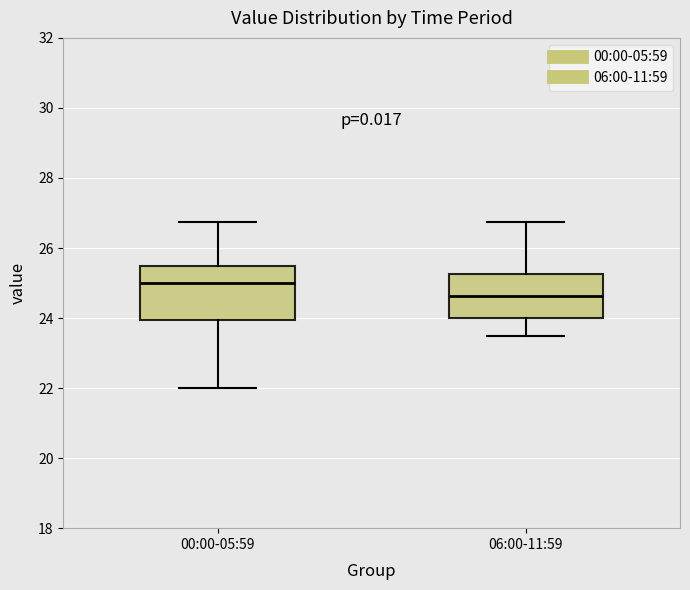

Which box is the tallest, from its lower edge to its upper edge?

00:00-05:59